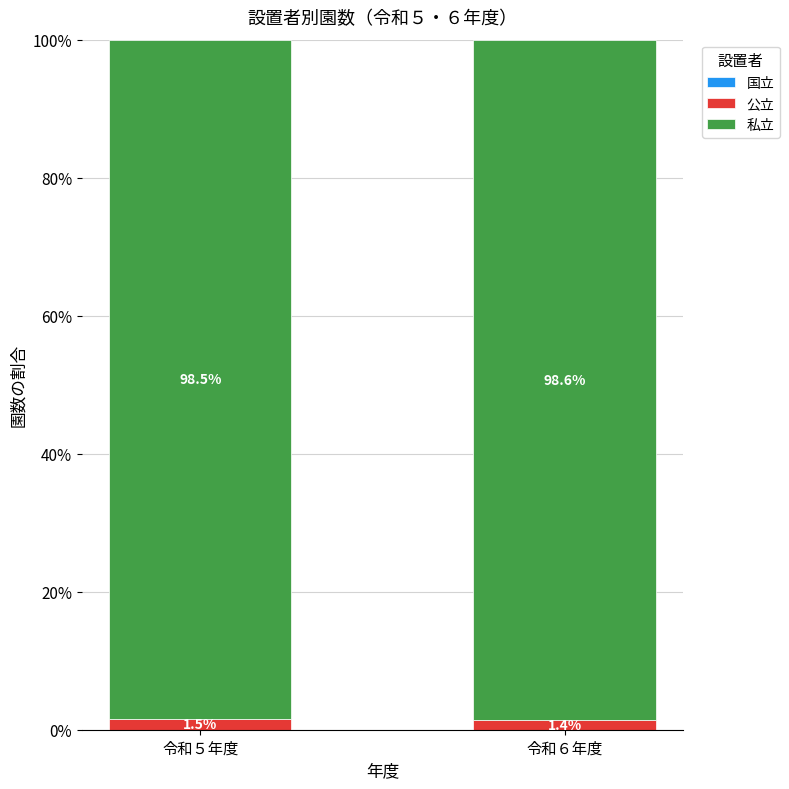

Reading left to right, list the values for the 公立 series.

令和５年度=1.5	令和６年度=1.4